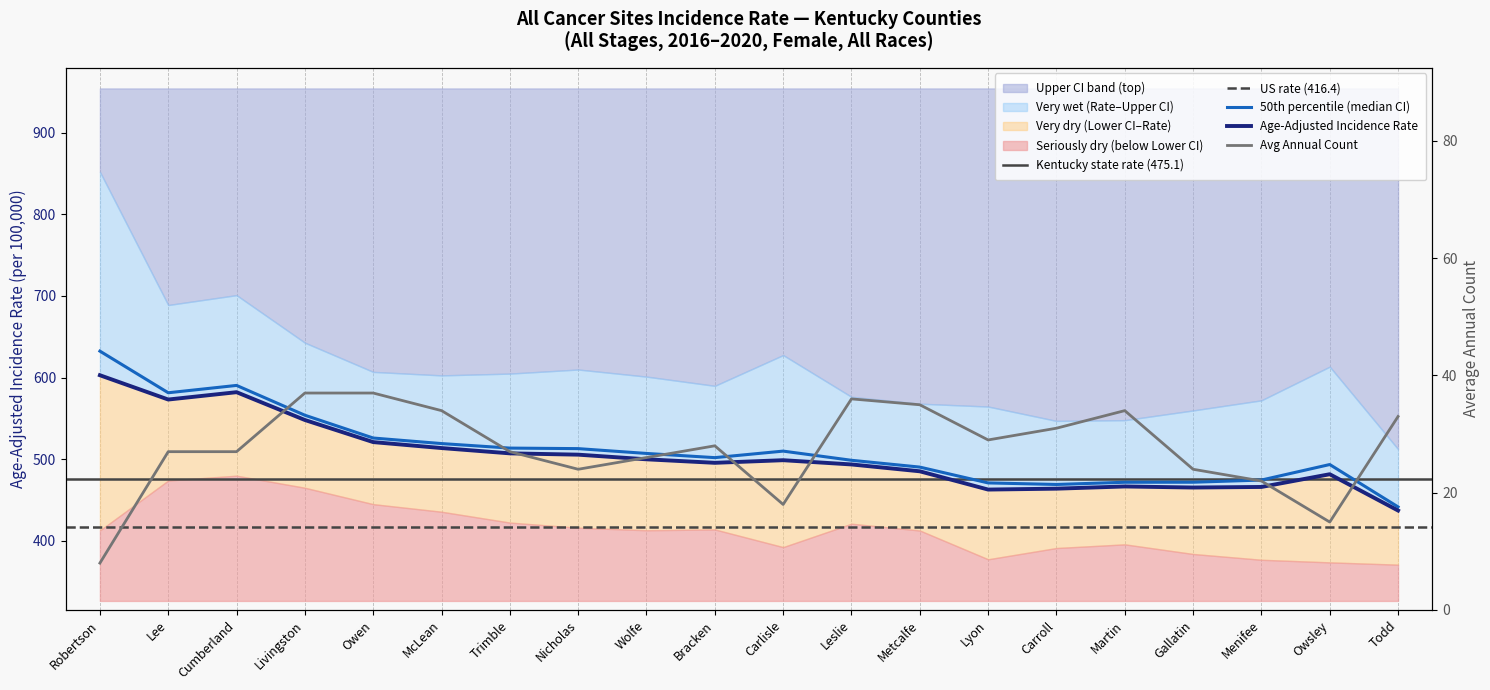

How many data points in Avg Annual Count are less than 28?

10